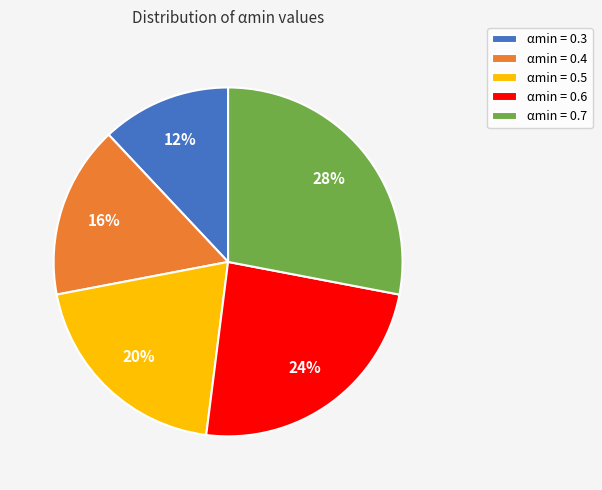

Count the number of slices in the pie.

5